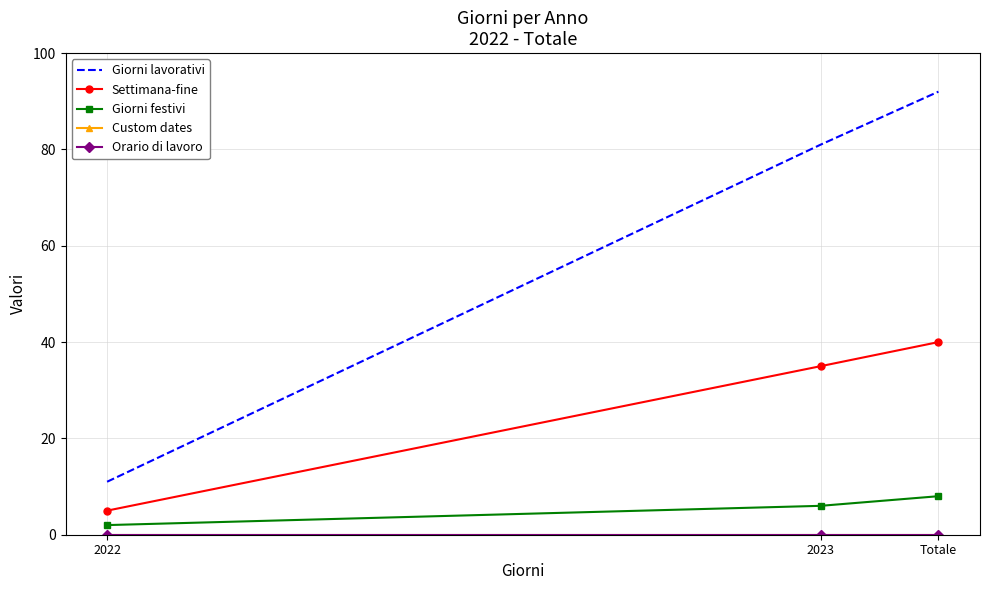

Reading left to right, transcribe all the data shown in this chart.

Giorni lavorativi: 2022=11	2023=81	Totale=92
Settimana-fine: 2022=5	2023=35	Totale=40
Giorni festivi: 2022=2	2023=6	Totale=8
Custom dates: 2022=0	2023=0	Totale=0
Orario di lavoro: 2022=0	2023=0	Totale=0